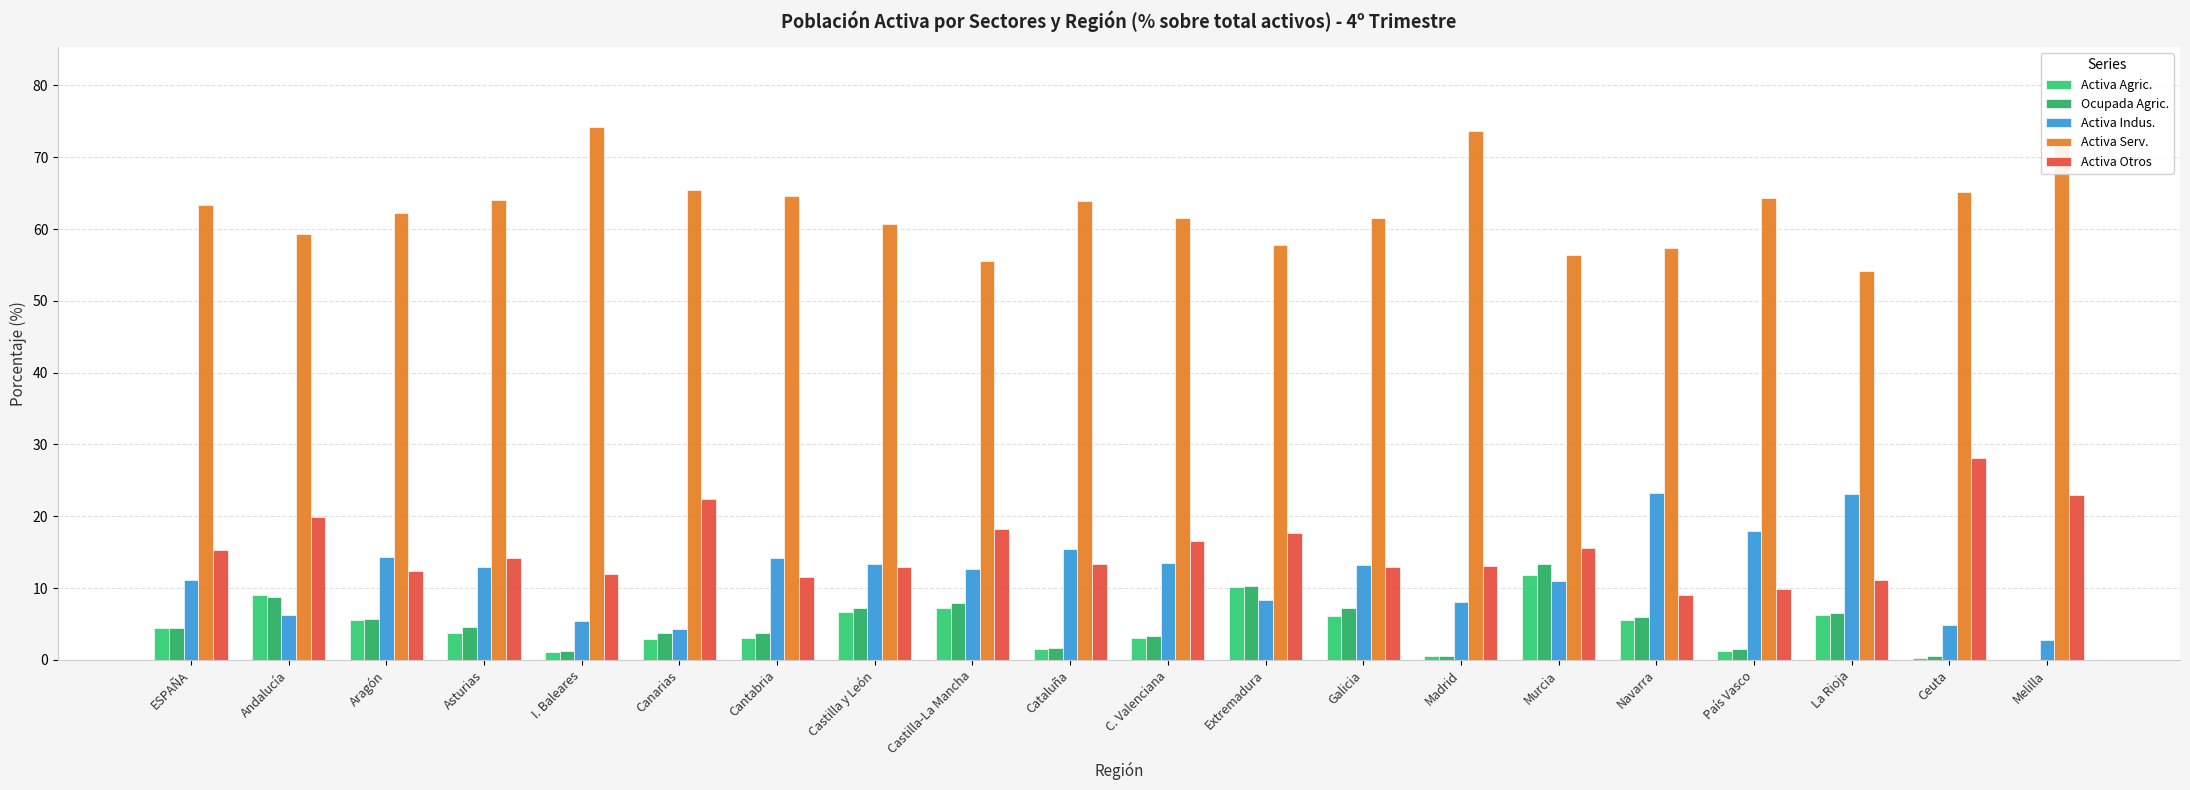

At which category is the sum across all series the highest?

Murcia